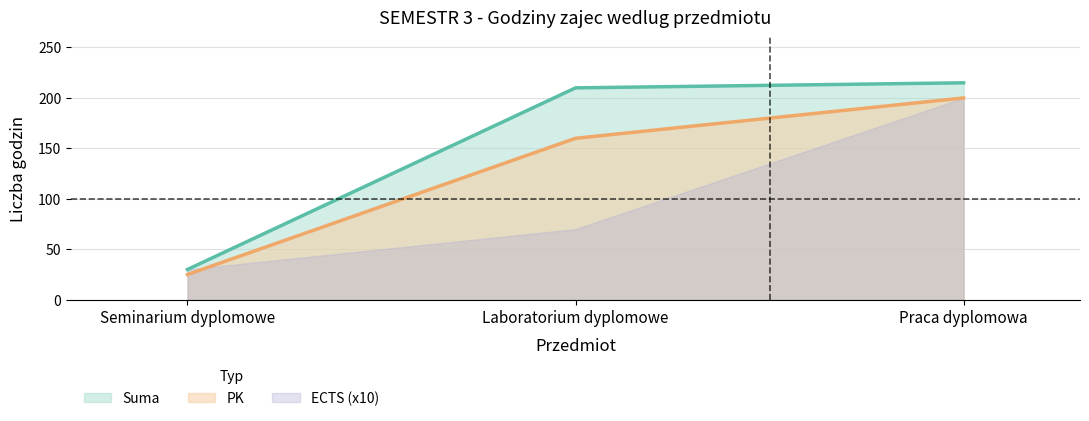

Which series has the widest spread of values?

Suma